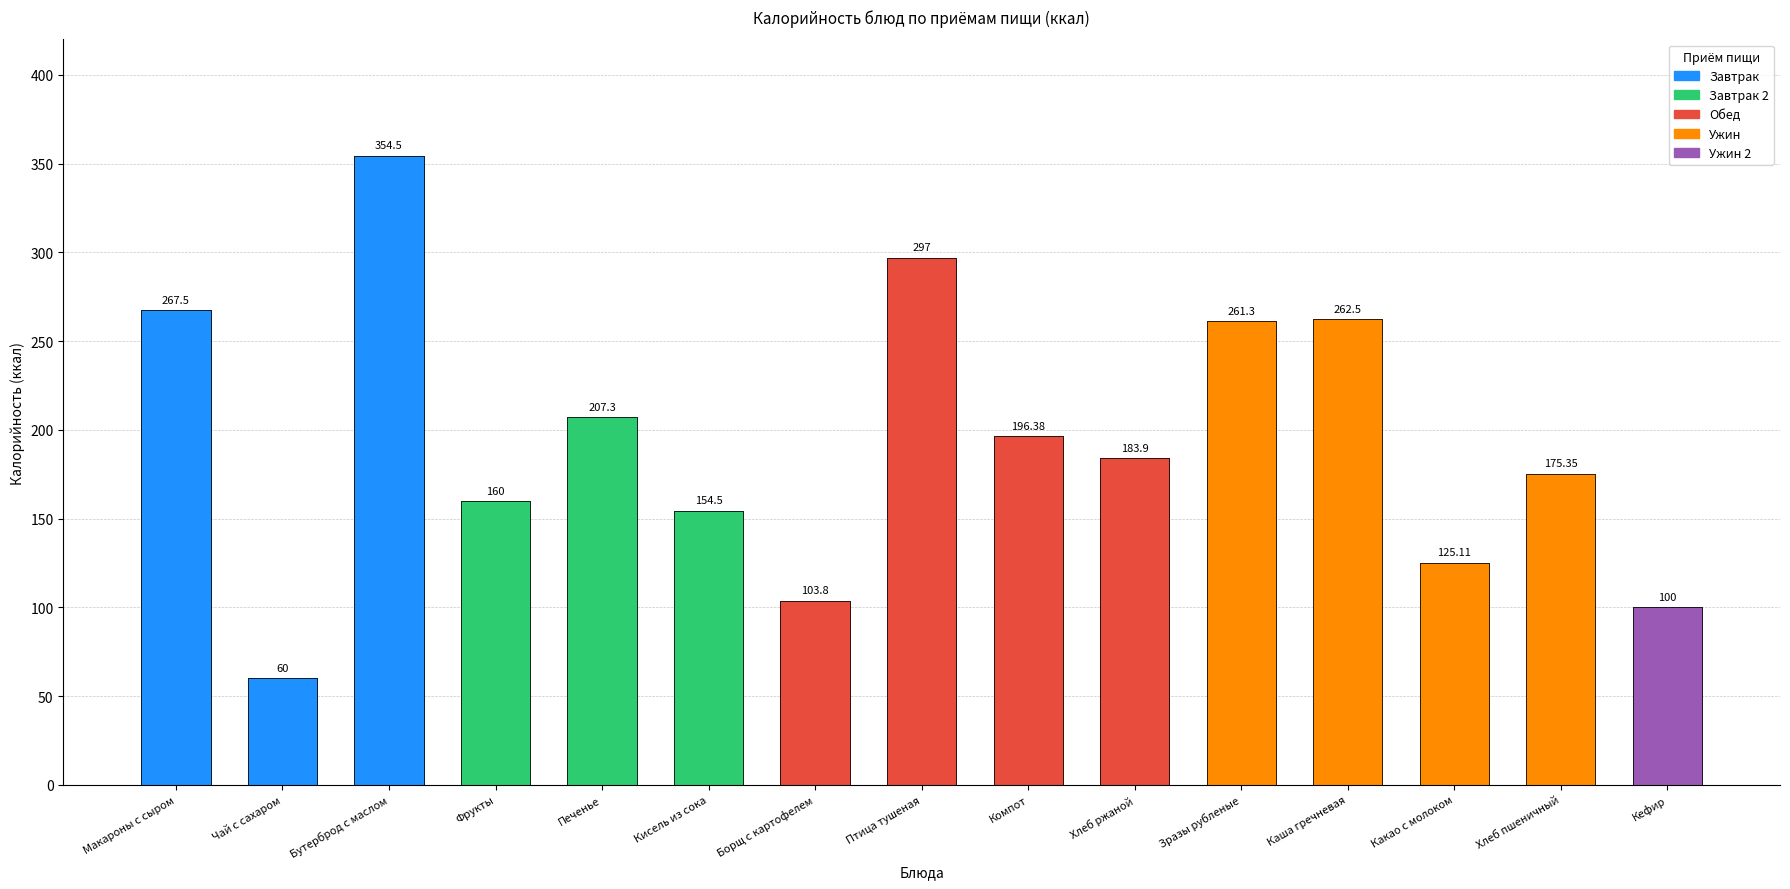

What is the label of the 11th bar from the right?

Печенье